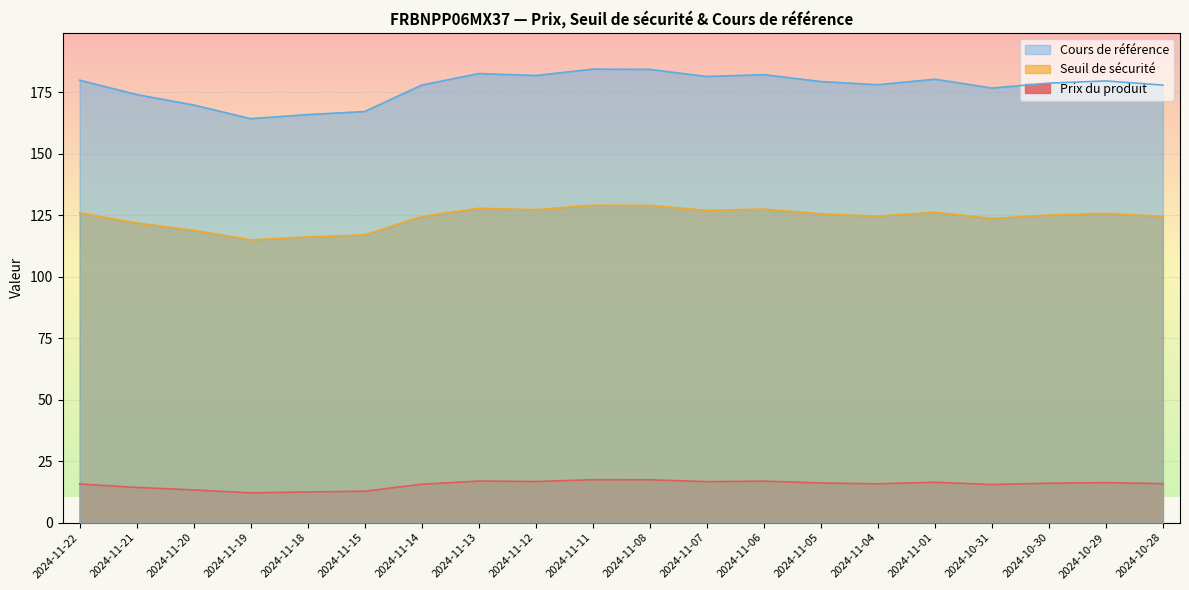

True or false: Prix du produit and Seuil de sécurité intersect in this chart.

False